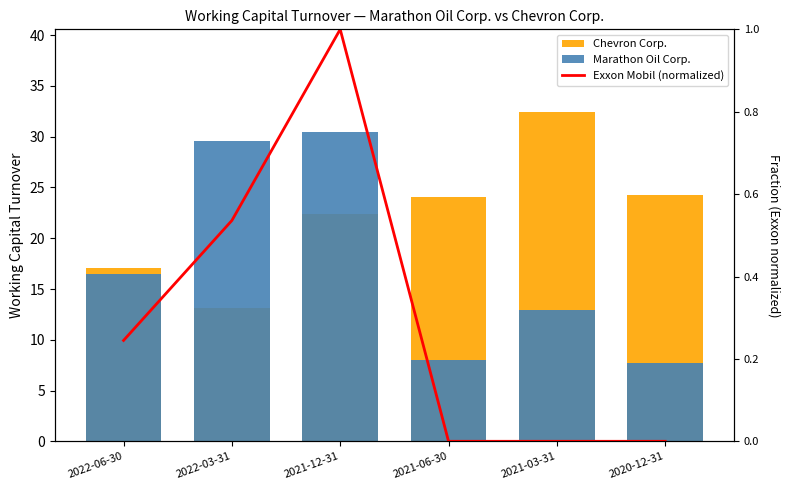

The Chevron Corp. series shows 17.1 at 2022-06-30. True or false?

True